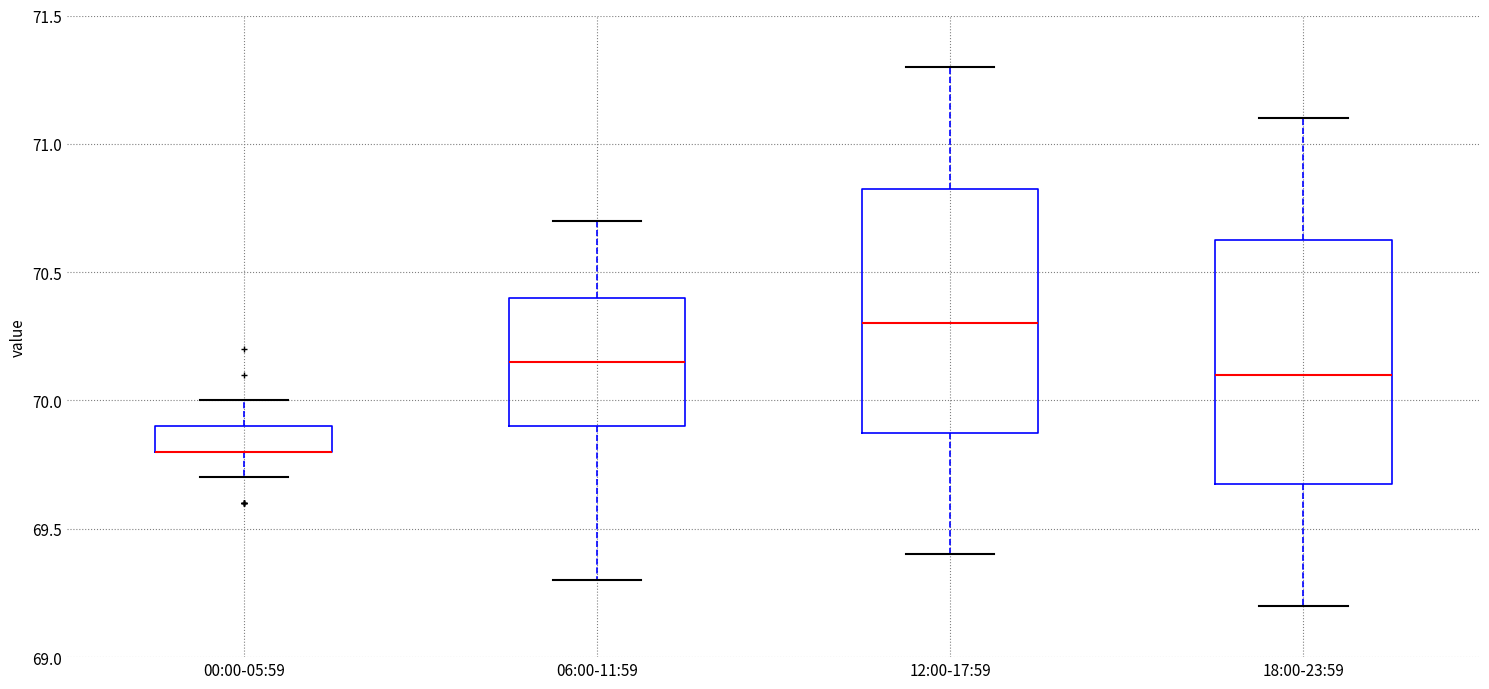

Reading left to right, read every box against the y-axis: the position of its median line, the range the box covers, and the ends of its whiskers. The values are not printed on the chart, so give them approximately, as read against the axis.

00:00-05:59: median 69.80 (drawn on the box's lower edge), box 69.80 to 69.90, whiskers 69.70 to 70.00
06:00-11:59: median 70.15, box 69.90 to 70.40, whiskers 69.30 to 70.70
12:00-17:59: median 70.30, box 69.90 to 70.85, whiskers 69.40 to 71.30
18:00-23:59: median 70.10, box 69.70 to 70.65, whiskers 69.20 to 71.10